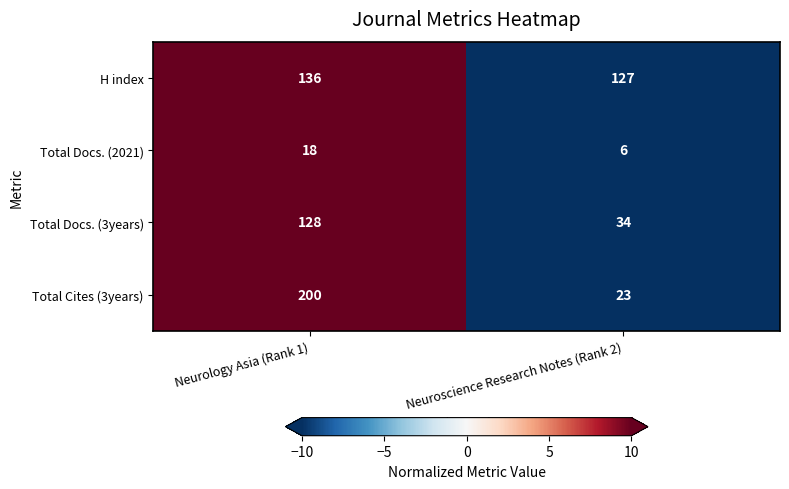

Is the value of Total Cites (3years) at Neurology Asia (Rank 1) greater than the value of Total Docs. (3years) at Neuroscience Research Notes (Rank 2)?

Yes